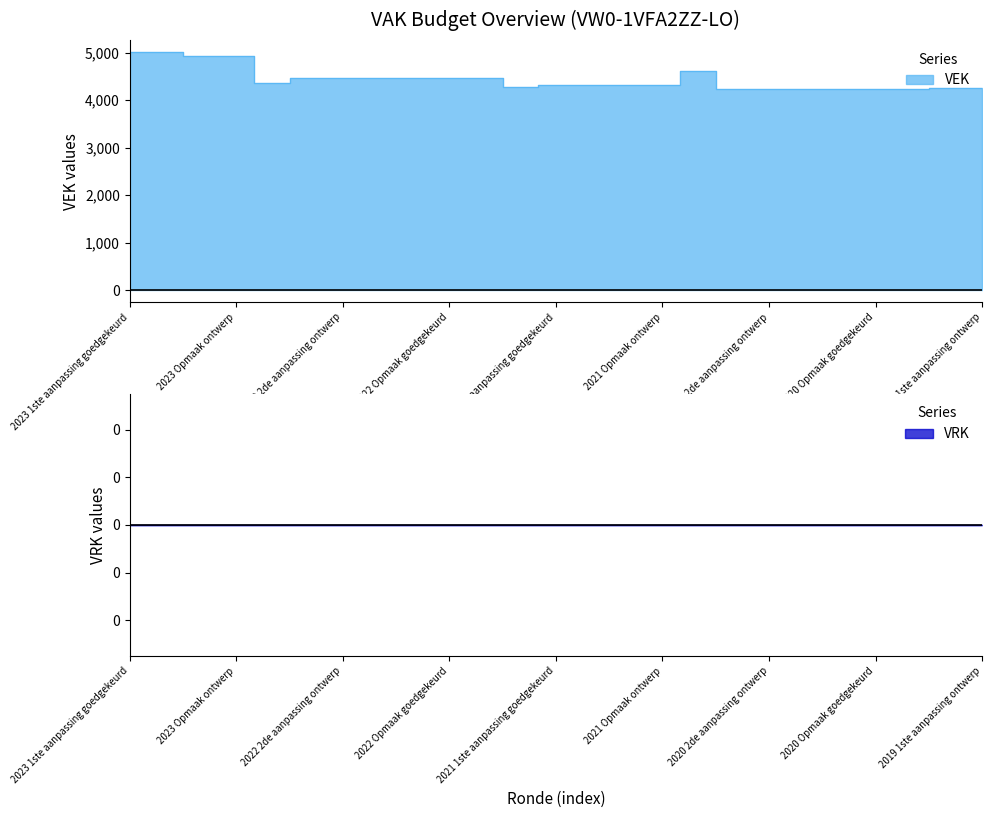

The value at 2022 uitvoering is 1719. True or false?

False